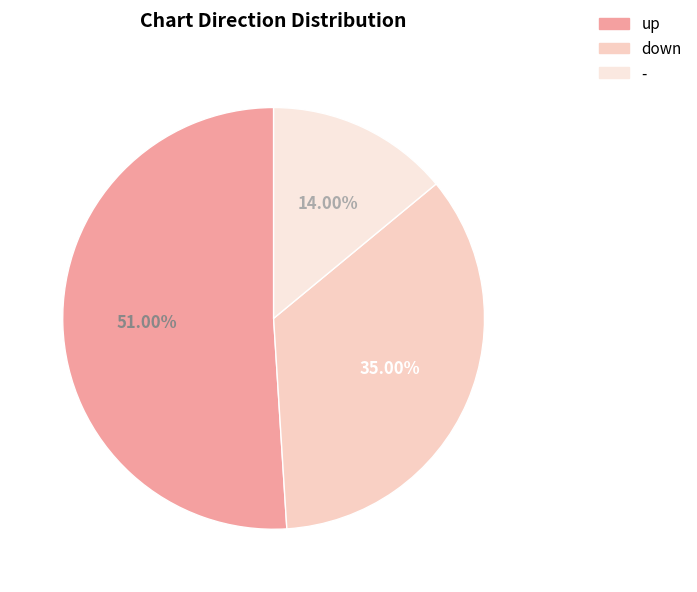

How many slices are in this pie chart?

3